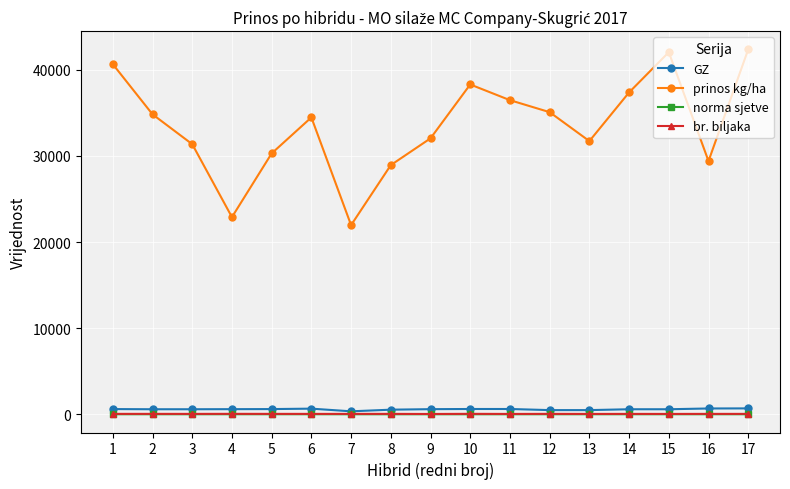

Is the value of prinos kg/ha at 16 greater than the value of br. biljaka at 13?

Yes